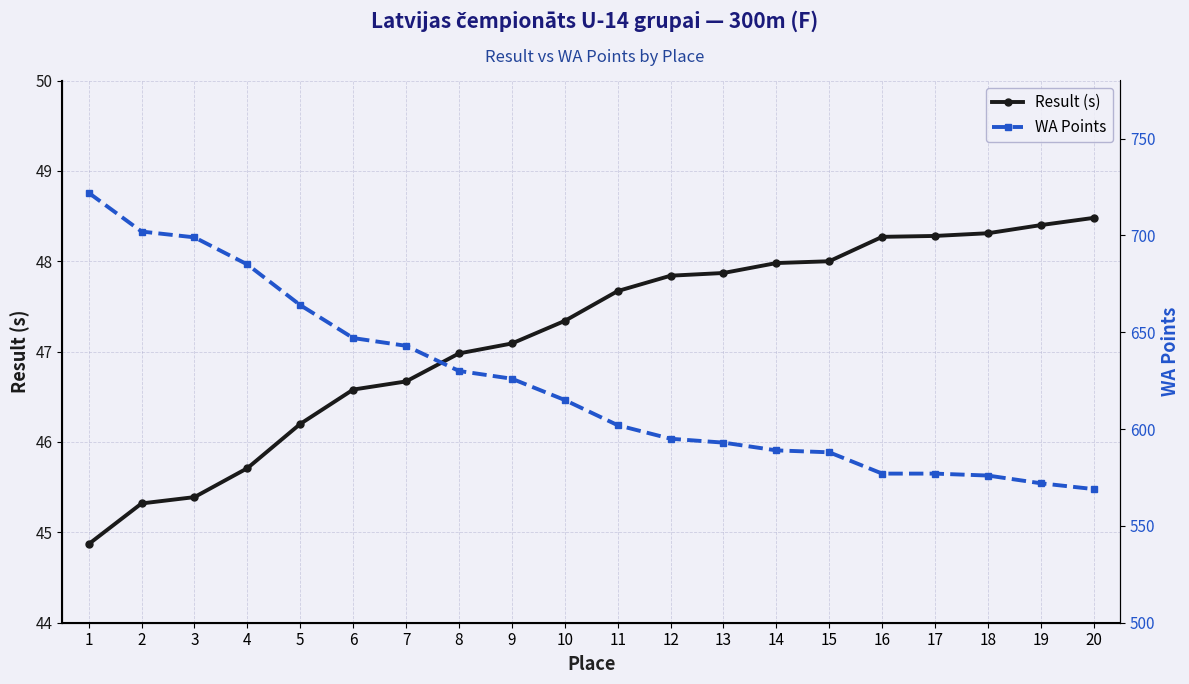

Read the Result (s) value at 20.

48.5